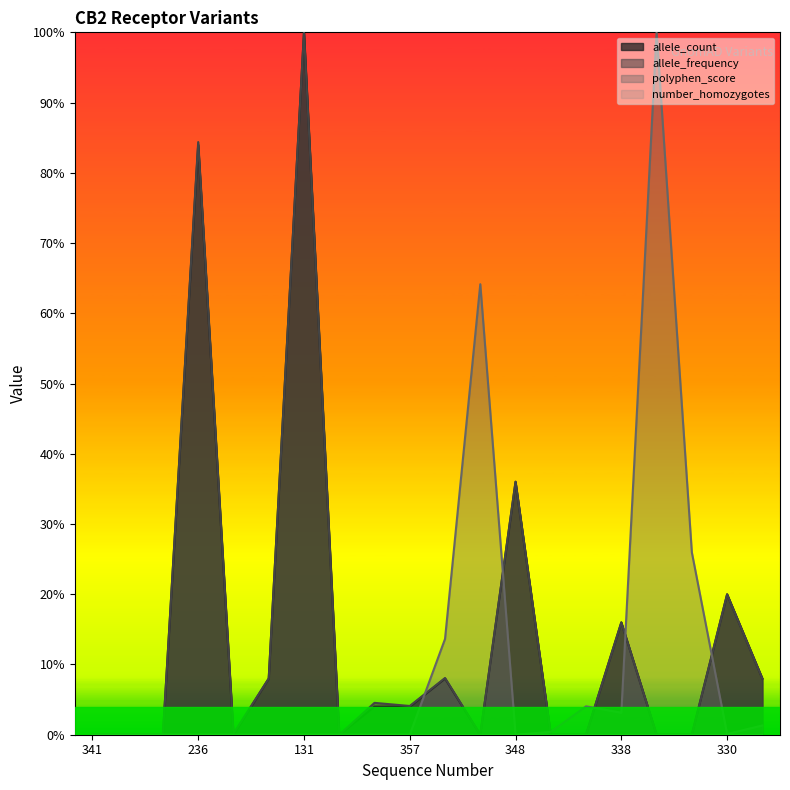

How many positive values does the polyphen_score series have?

9